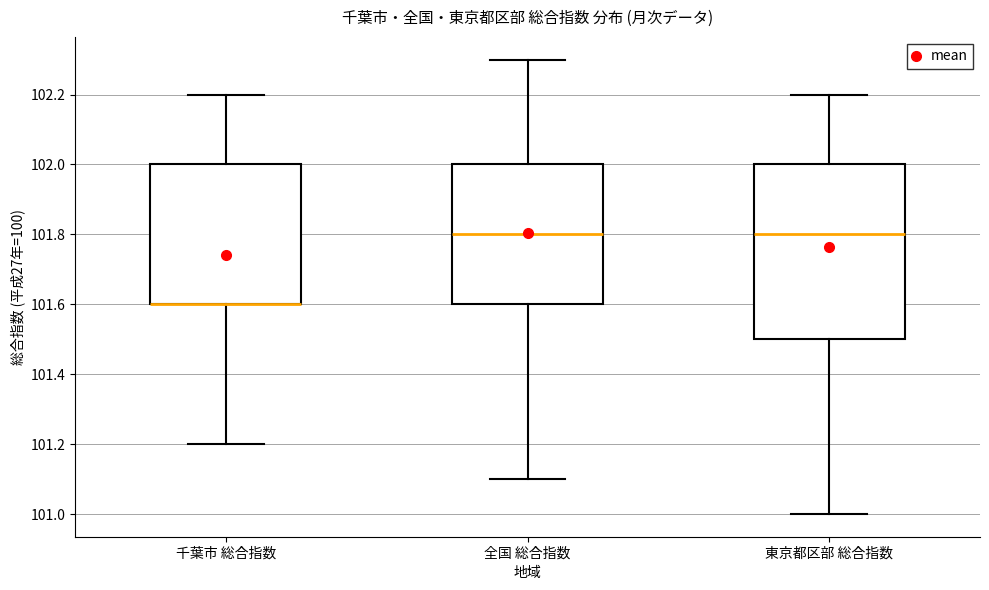

Reading left to right, transcribe this box plot: for each box, give where its median line is, the range the box spans, and where its two whiskers end, as read against the y-axis. The values are not printed on the chart, so give them approximately, as read against the axis.

千葉市 総合指数: median 101.6 (drawn on the box's lower edge), box 101.6 to 102.0, whiskers 101.2 to 102.2
全国 総合指数: median 101.8, box 101.6 to 102.0, whiskers 101.1 to 102.3
東京都区部 総合指数: median 101.8, box 101.5 to 102.0, whiskers 101.0 to 102.2